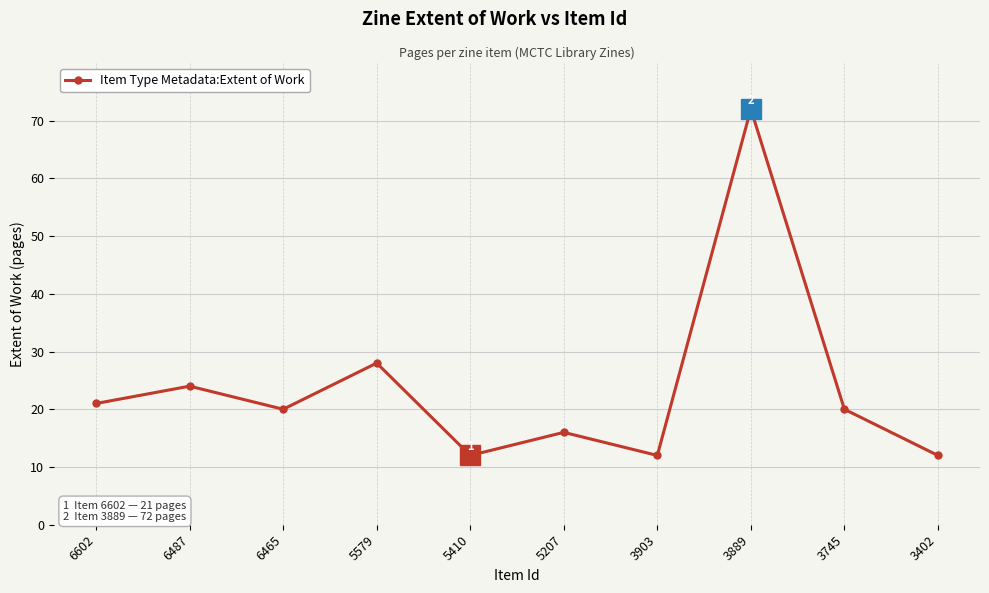

What is the smallest value displayed?

12